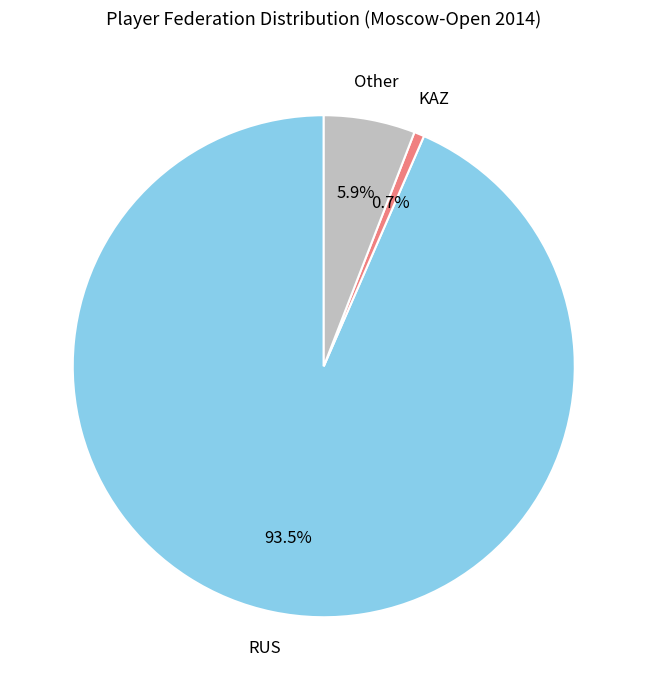

Which slice is the smallest?

KAZ